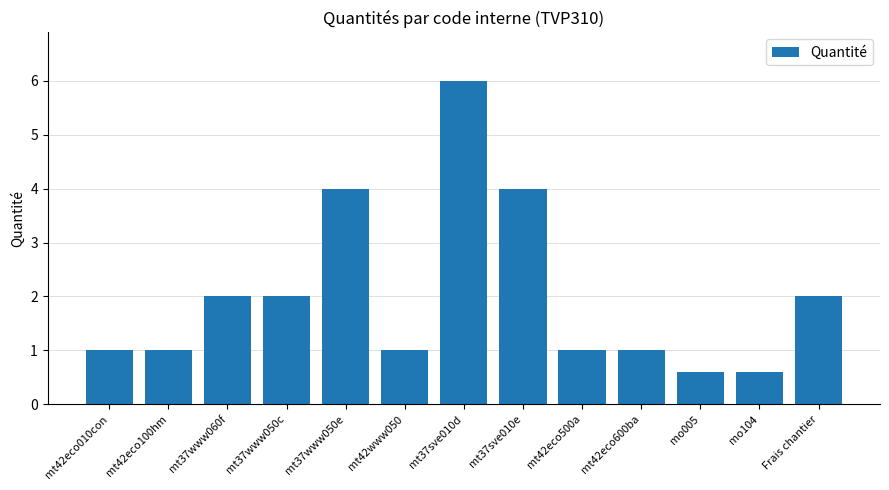

Reading right to left, what are all the values shown in this chart?

Frais chantier=2.0	mo104=0.6	mo005=0.6	mt42eco600ba=1.0	mt42eco500a=1.0	mt37sve010e=4.0	mt37sve010d=6.0	mt42www050=1.0	mt37www050e=4.0	mt37www050c=2.0	mt37www060f=2.0	mt42eco100hm=1.0	mt42eco010con=1.0